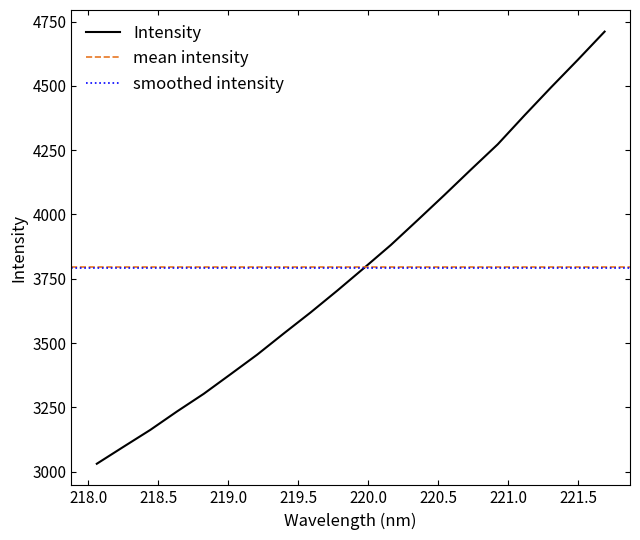

True or false: there are more than 2 points higher than both neighbors.

False